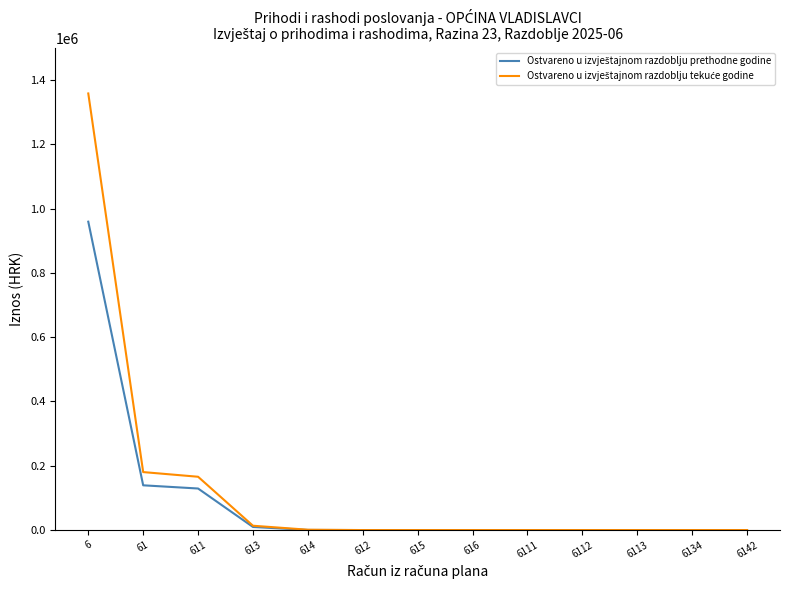

What position from the right is 611?

11